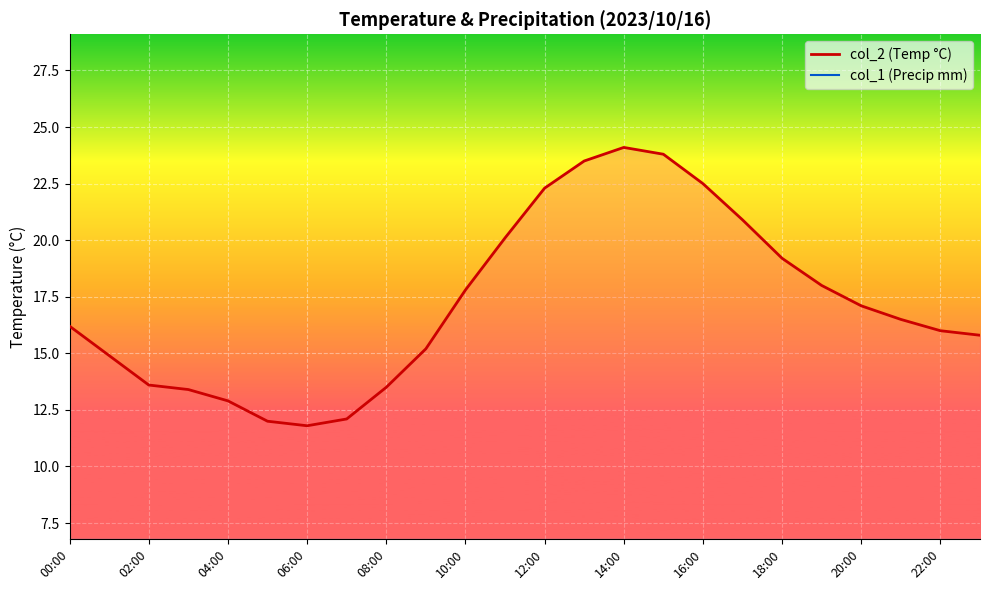

Reading left to right, extract all data points from this chart.

col_2: 16.2	14.9	13.6	13.4	12.9	12.0	11.8	12.1	13.5	15.2	17.8	20.1	22.3	23.5	24.1	23.8	22.5	20.9	19.2	18.0	17.1	16.5	16.0	15.8
col_1: 0.0	0.0	0.0	0.0	0.0	0.0	0.0	0.0	0.0	0.0	0.0	0.0	0.0	0.0	0.0	0.0	0.0	0.0	0.0	0.0	0.0	0.0	0.0	0.0